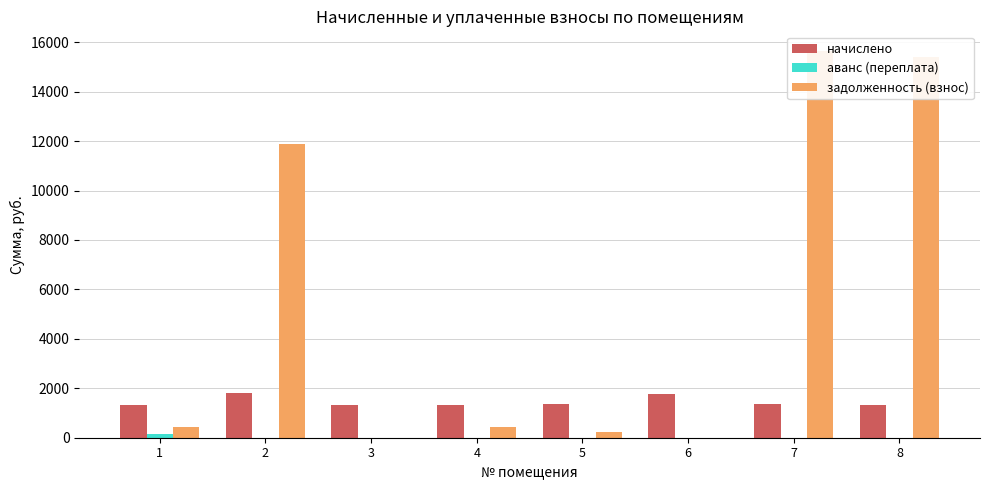

Rank the series at 3 from highest to lowest value.

начислено, аванс (переплата), задолженность (взнос)